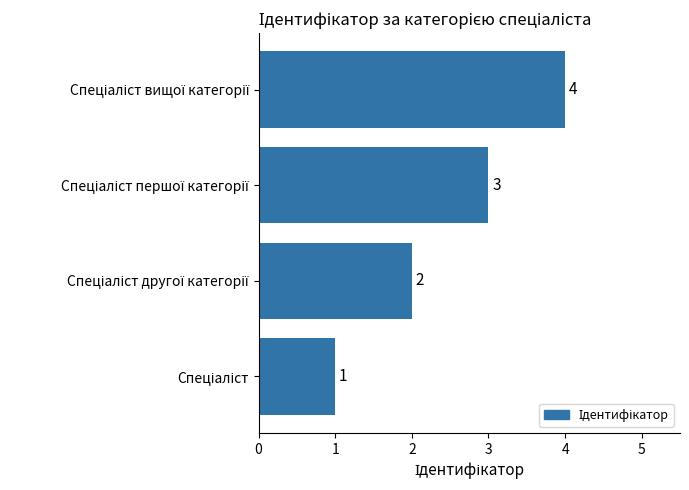

How many values are between 2 and 4?

3